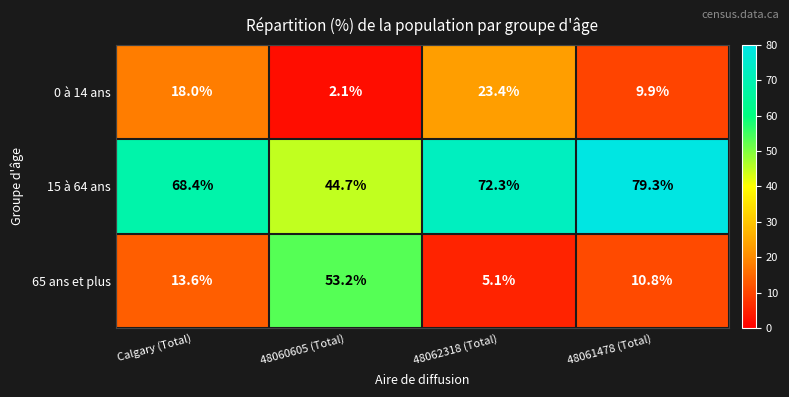

Reading left to right, transcribe all the data shown in this chart.

0 à 14 ans: 18.0	2.1	23.4	9.9
15 à 64 ans: 68.4	44.7	72.3	79.3
65 ans et plus: 13.6	53.2	5.1	10.8